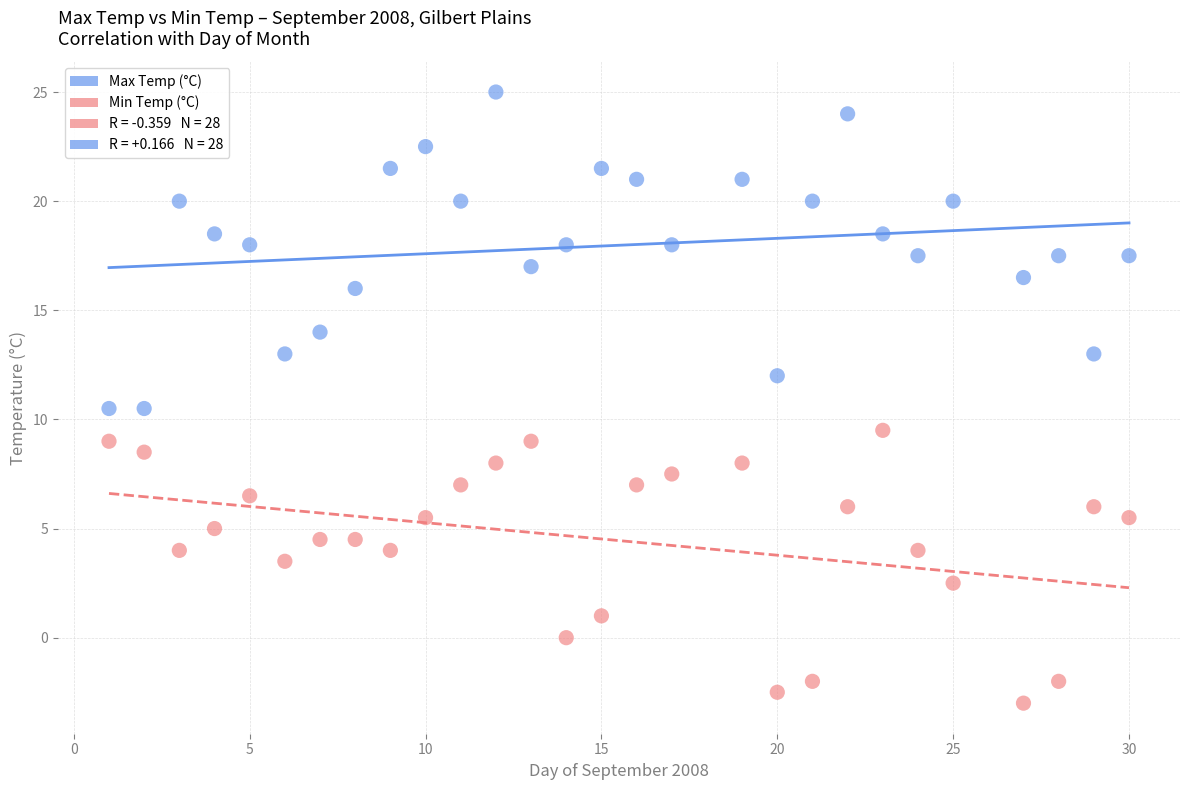

Which series reaches the maximum Y coordinate?

Max Temp (°C)